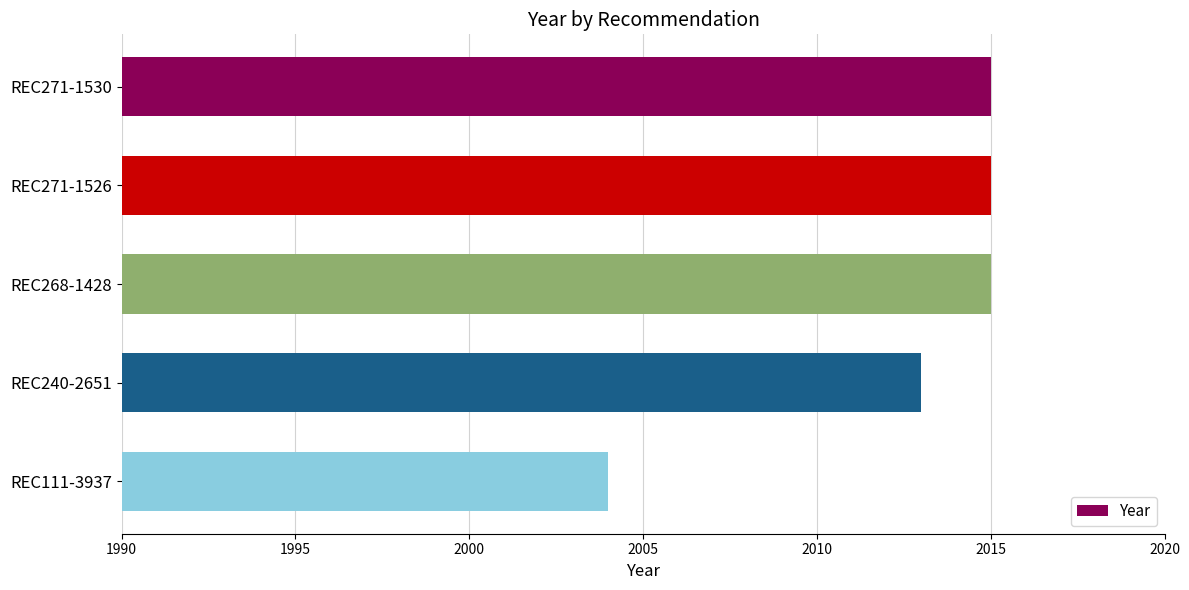

What is the change in value from REC240-2651 to REC111-3937?

-9